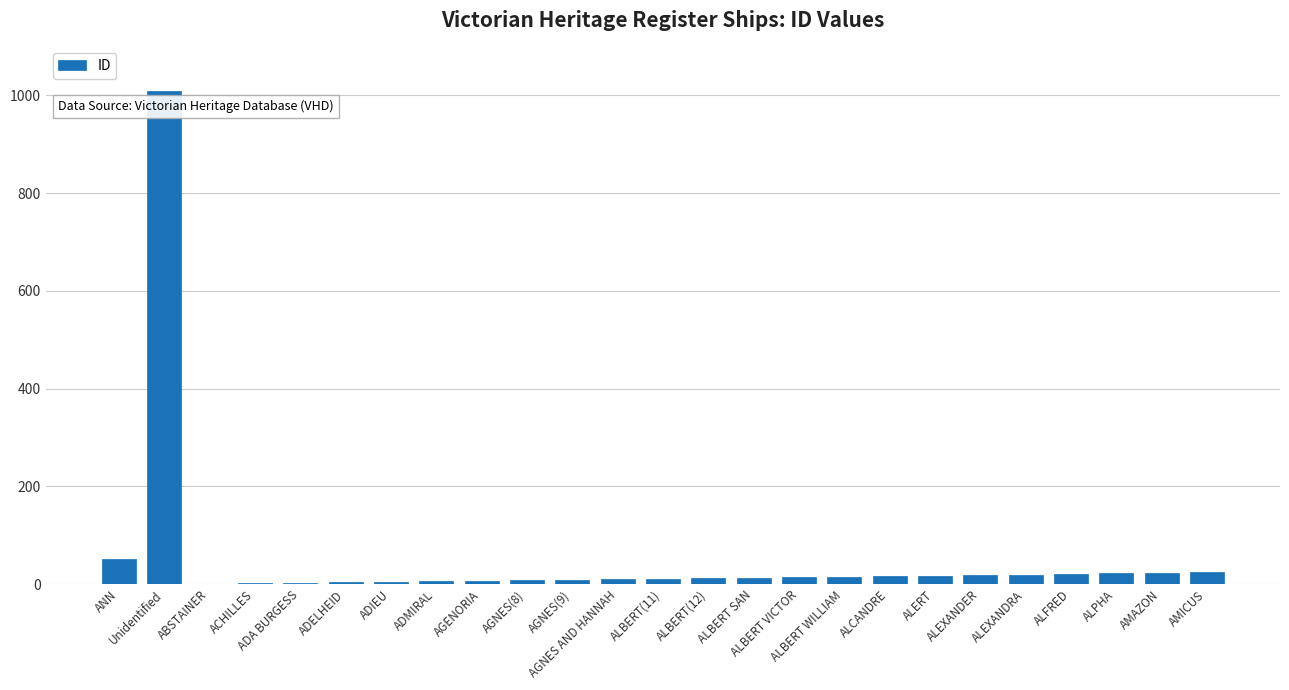

What is the maximum value shown in the chart?

1009